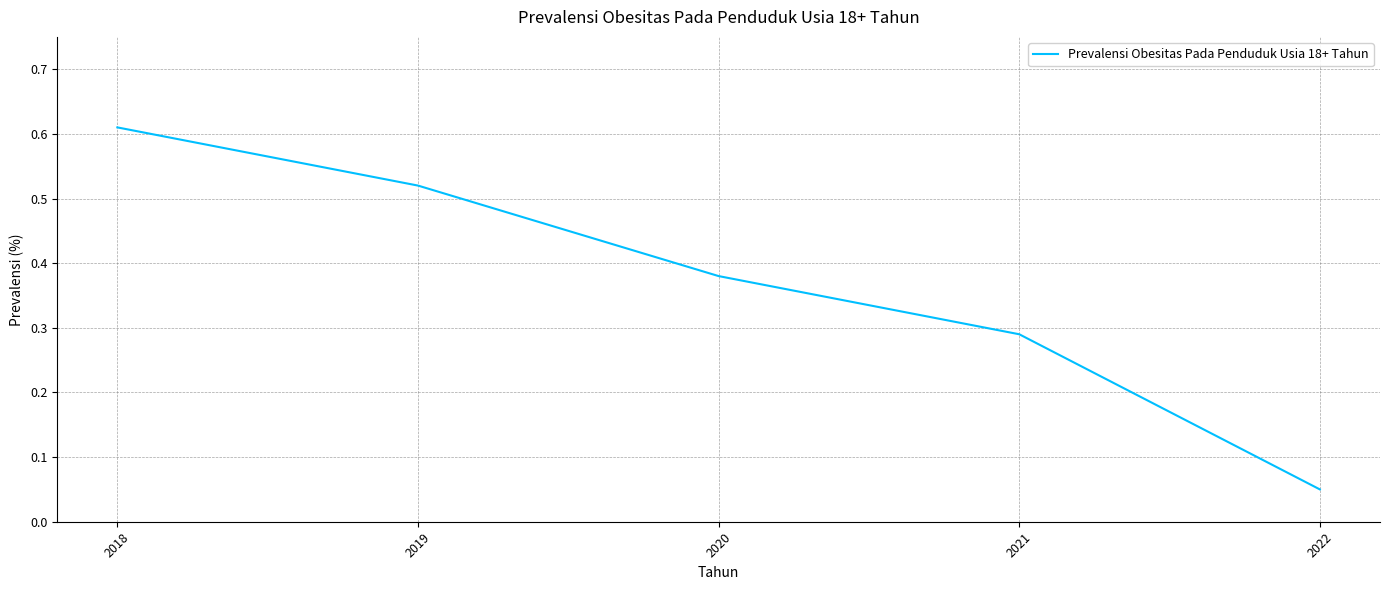

The chart shows a value of 0.5 at 2020. True or false?

False